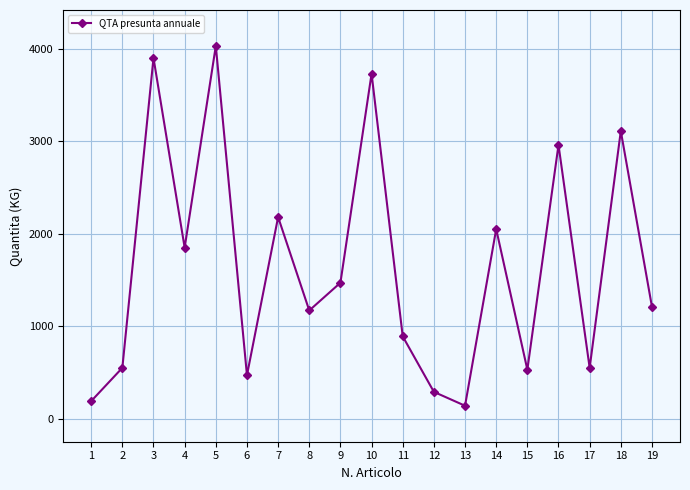

What is the greatest value displayed?

4030